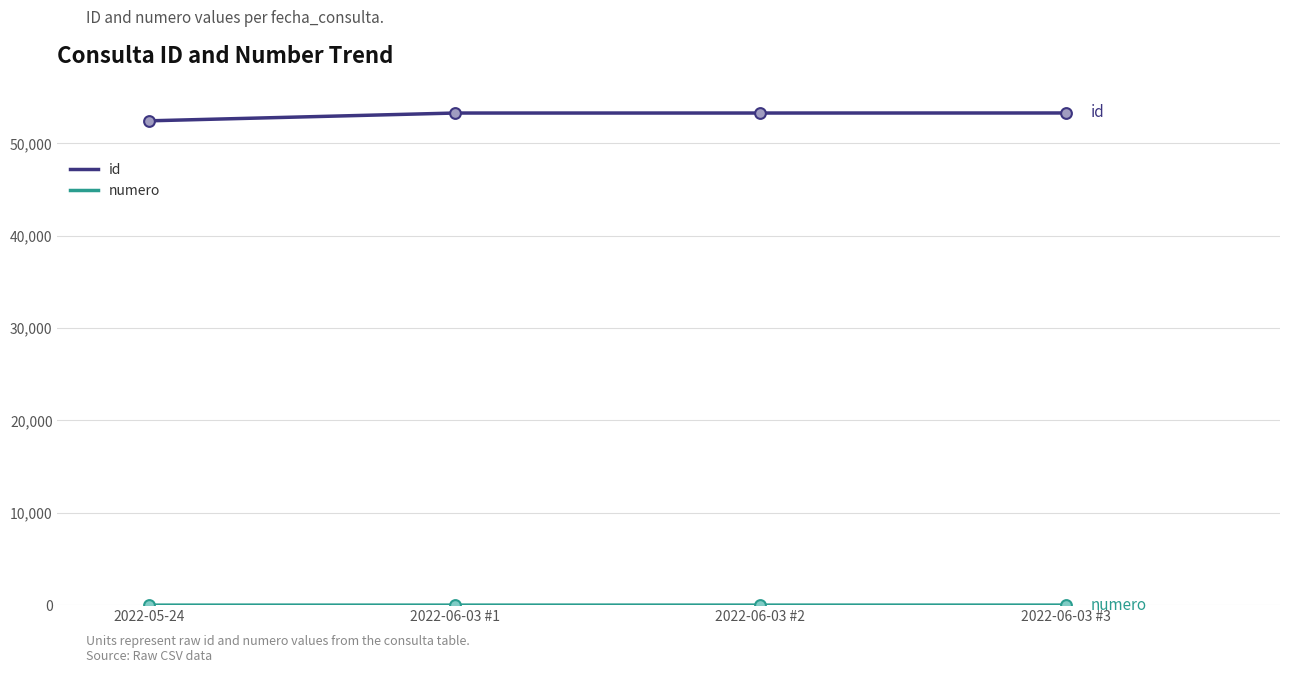

Which series has the largest total across all categories?

id